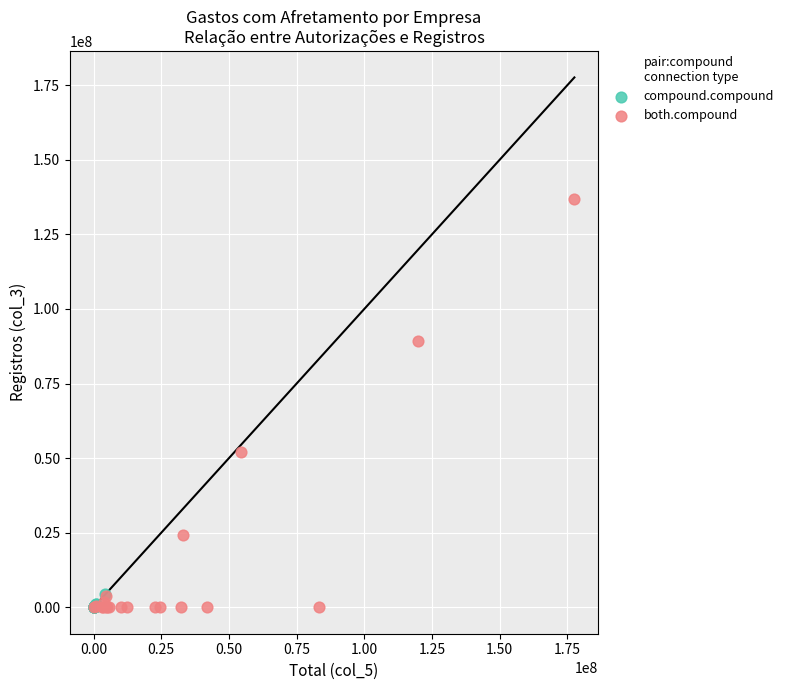

Which series contains the highest Y value?

both.compound